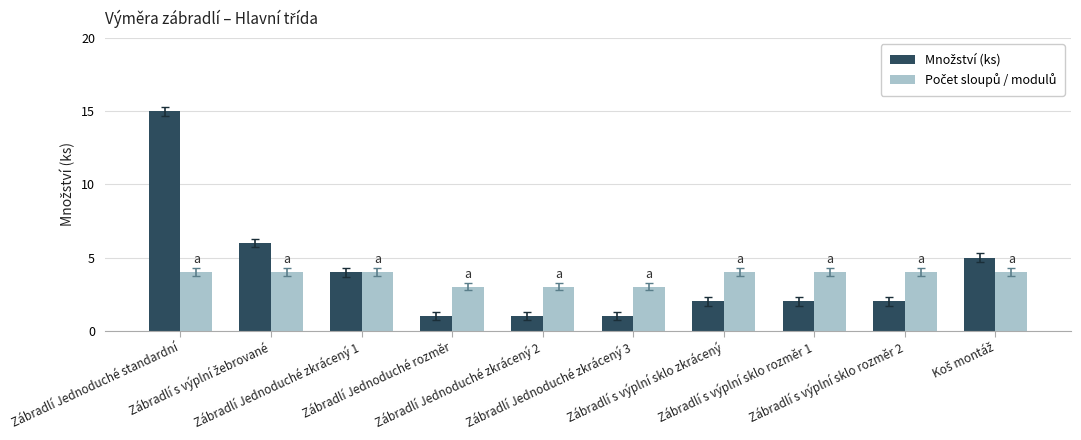

What is the maximum value shown in the chart?

15